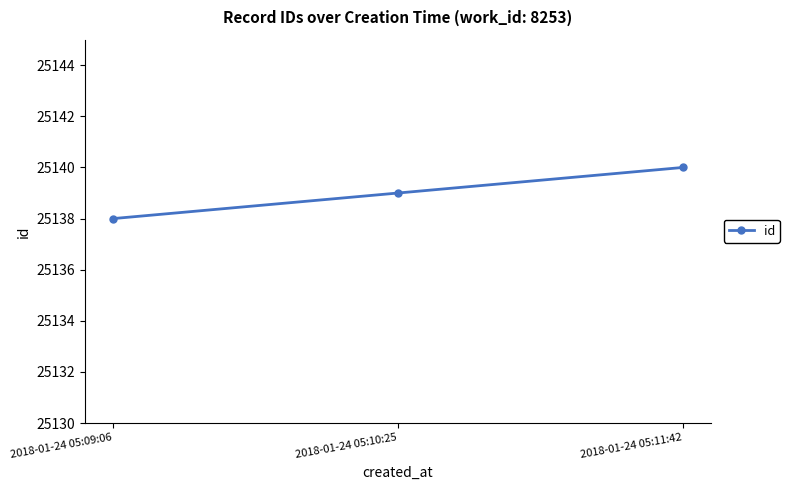

How many values are below 25139?

1